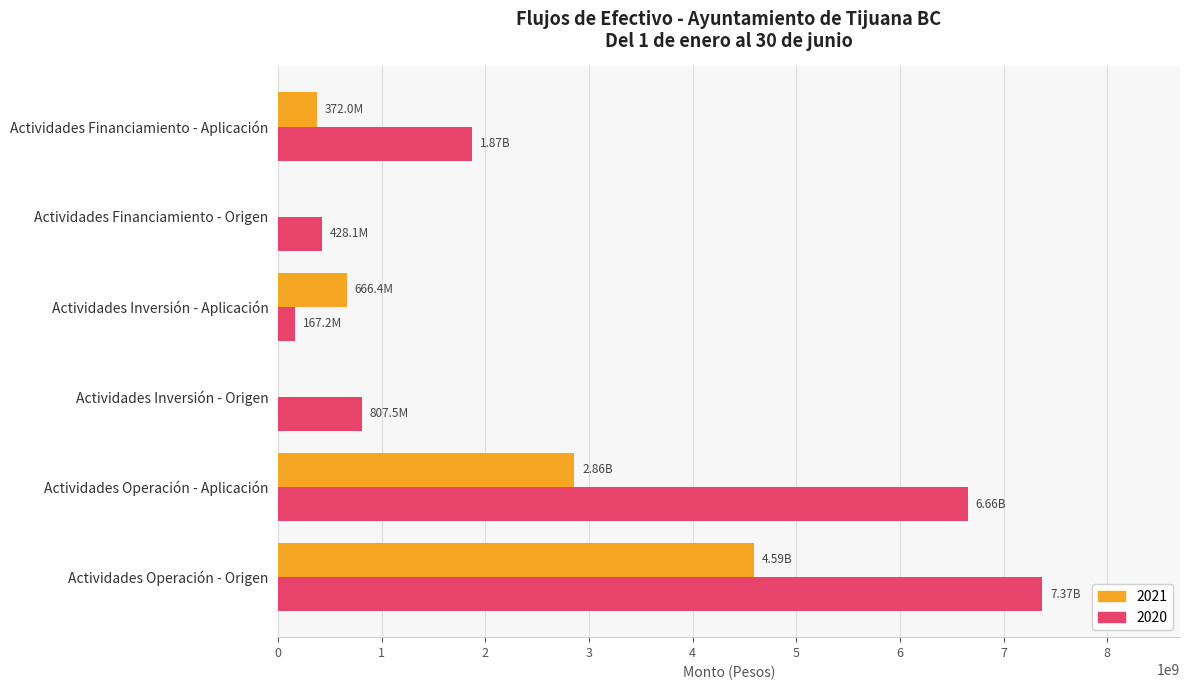

Which series has the widest spread of values?

2020